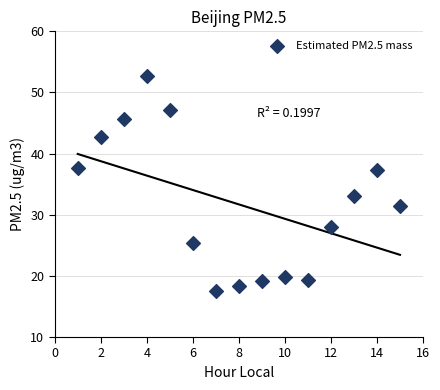

What is the range of X values (max minus min)?

14.0